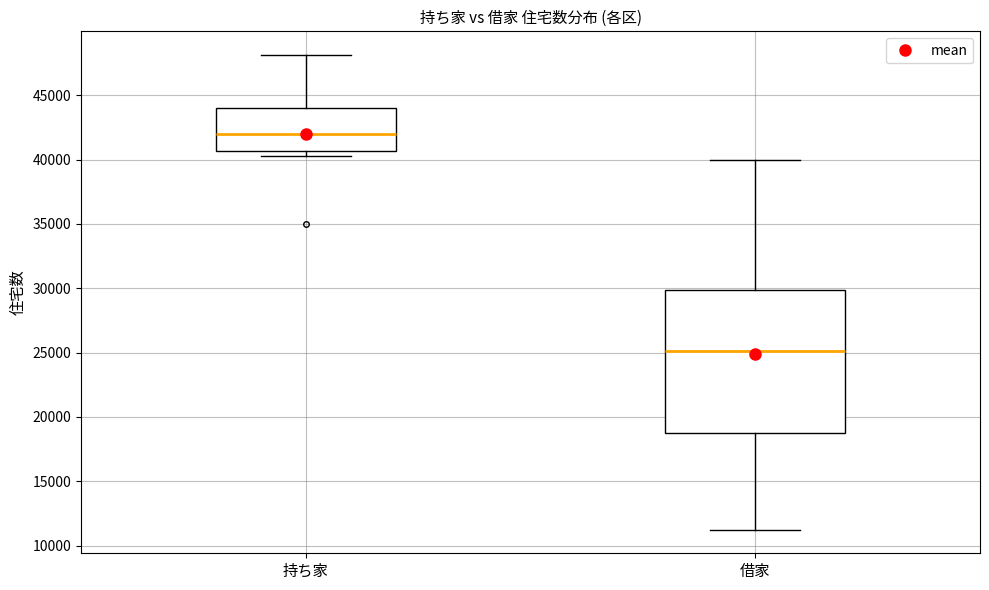

Which box is the tallest, from its lower edge to its upper edge?

借家